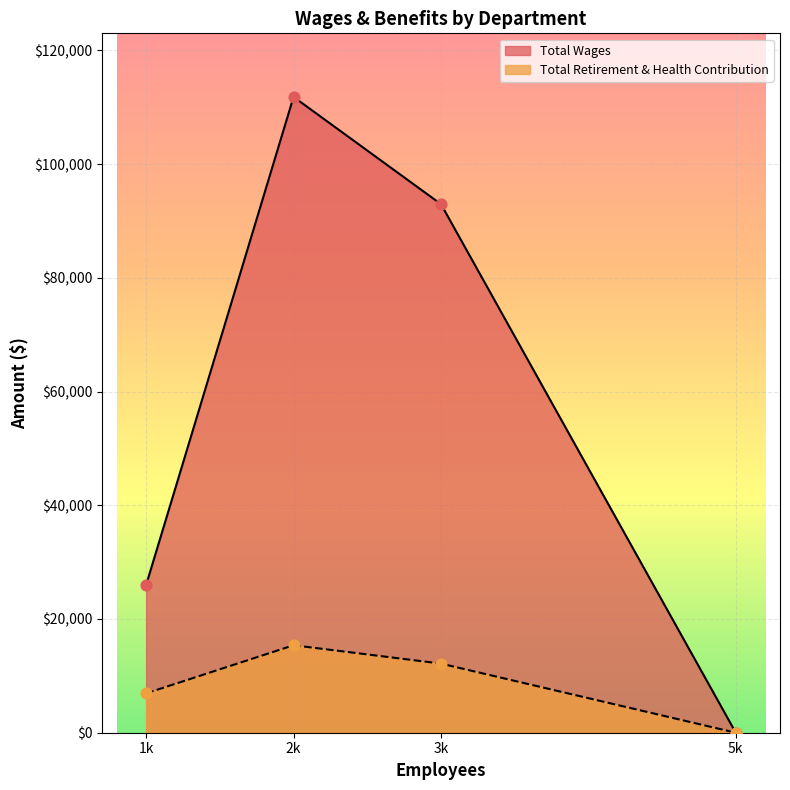

Which series has the largest total across all categories?

Total Wages